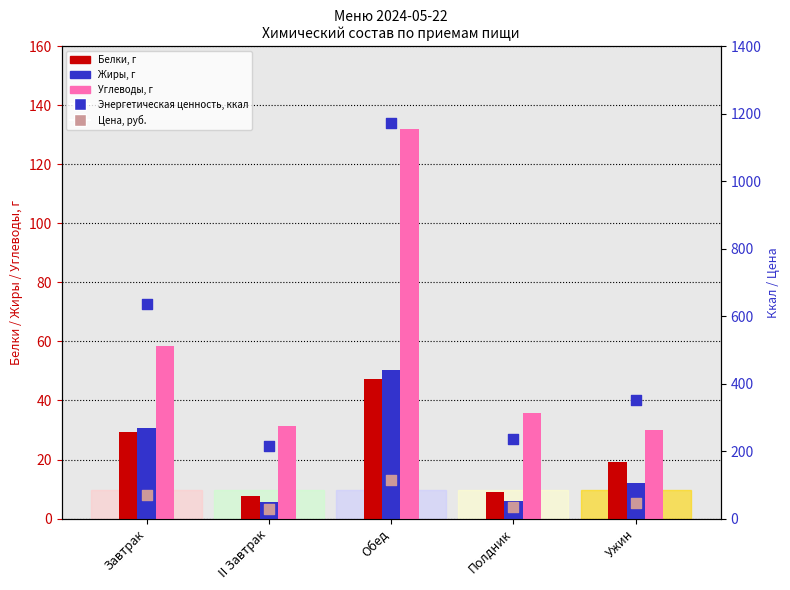

At which category is the sum across all series the highest?

Обед